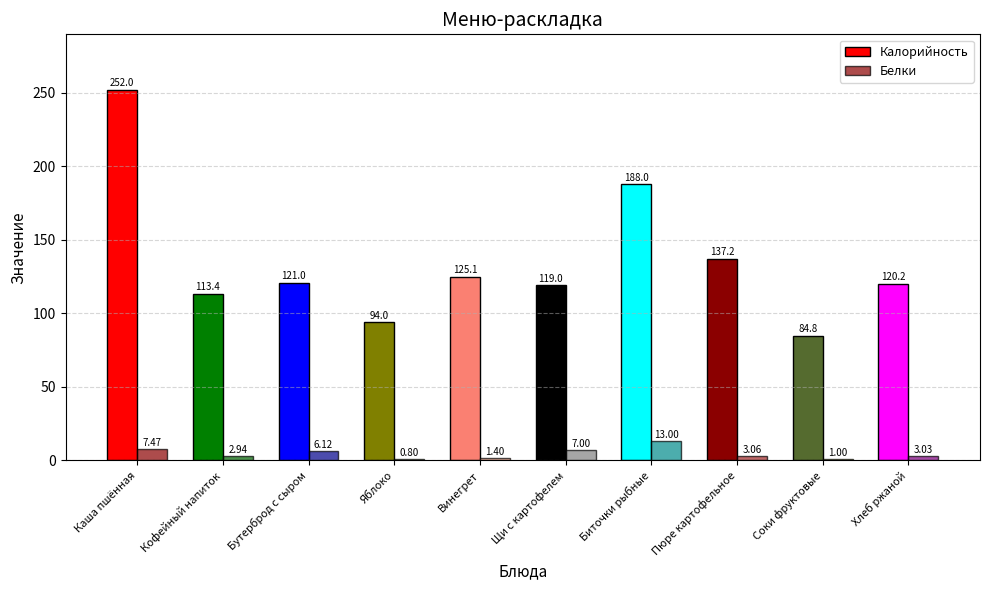

Does the chart contain stacked bars?

No